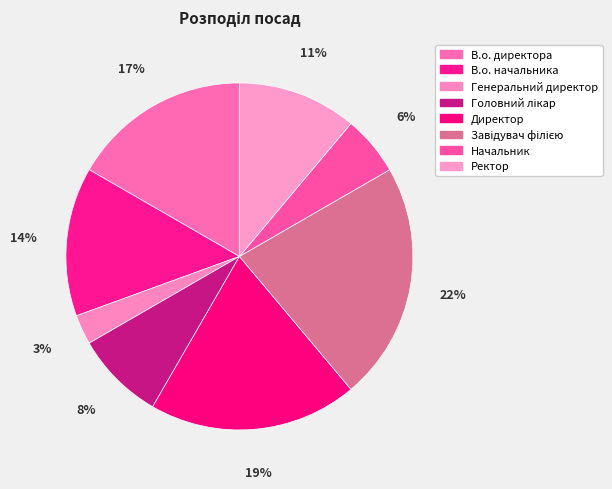

To the nearest percent, what percentage of the pie is Генеральний директор?

3%